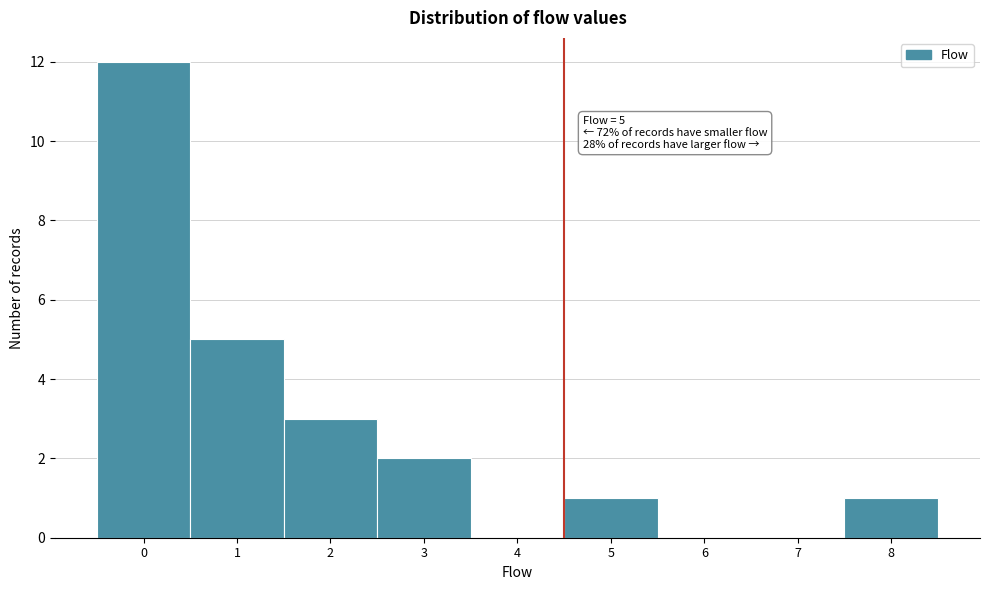

Reading left to right, list all the values displayed in this chart.

0=12	1=5	2=3	3=2	4=0	5=1	6=0	7=0	8=1